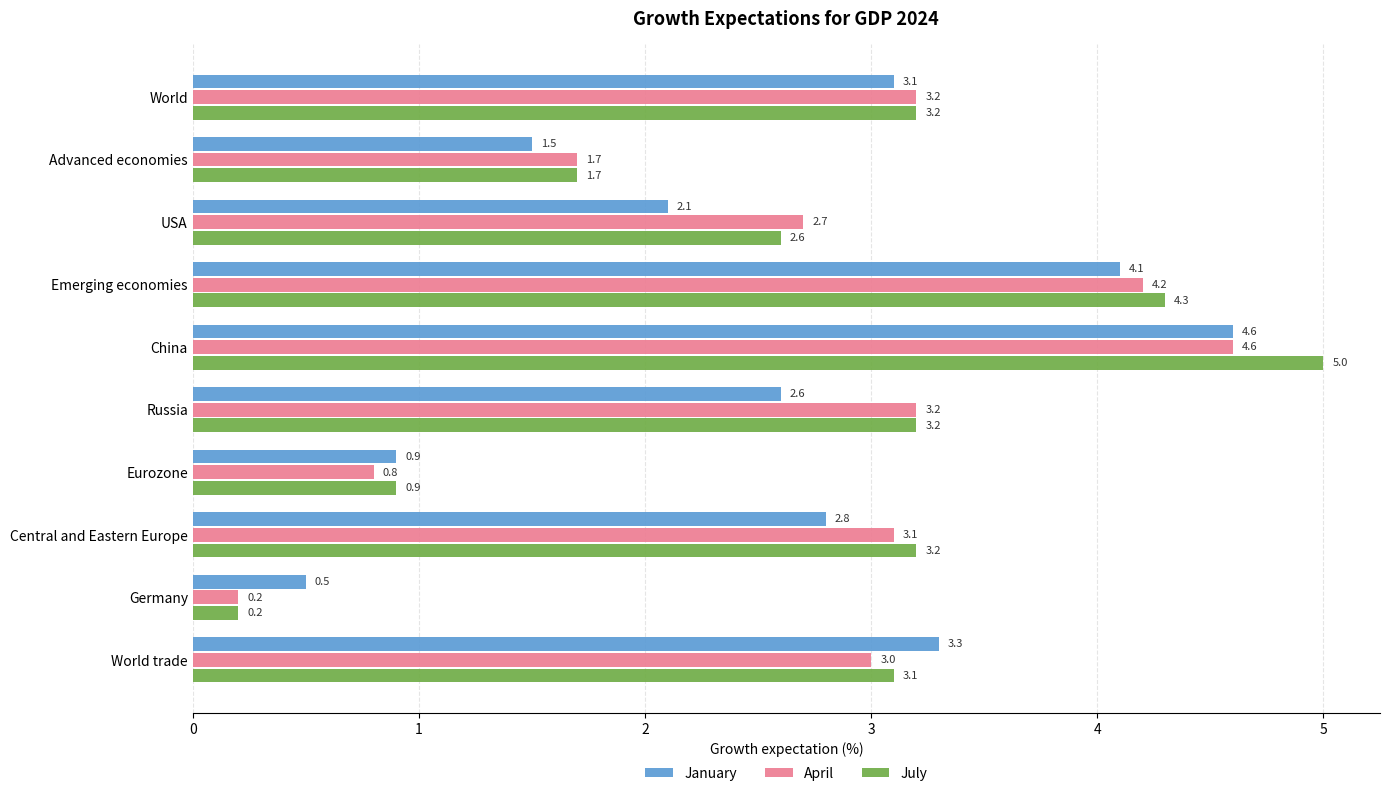

Which series has the largest range (max minus min)?

July